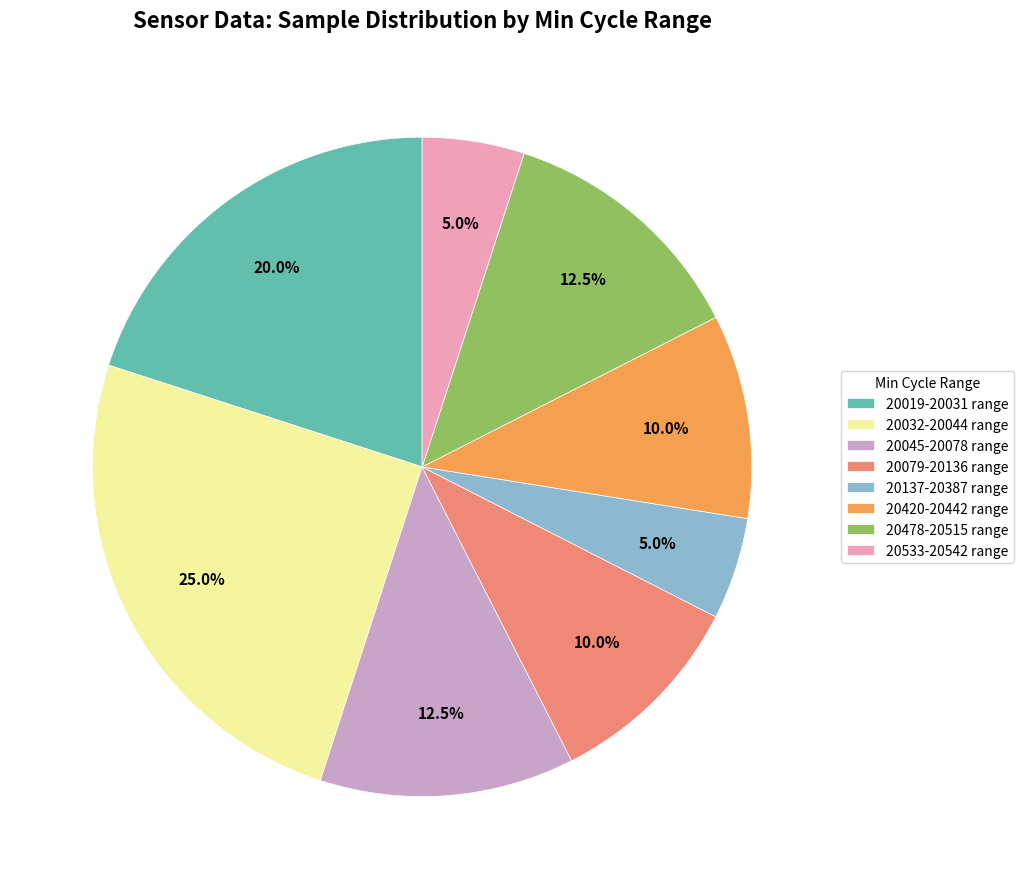

Count the number of slices in the pie.

8